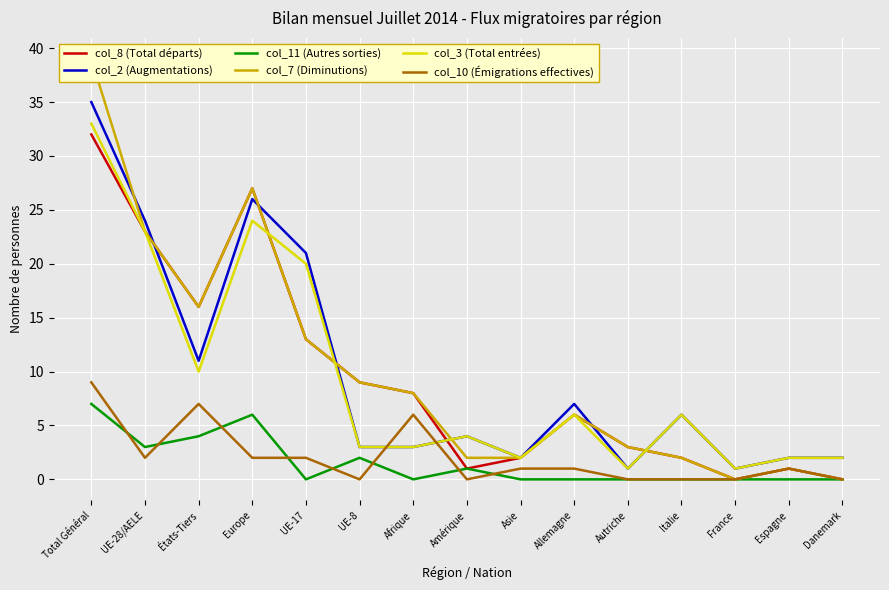

Which category has the highest value in the col_8 (Total départs) series?

Total Général